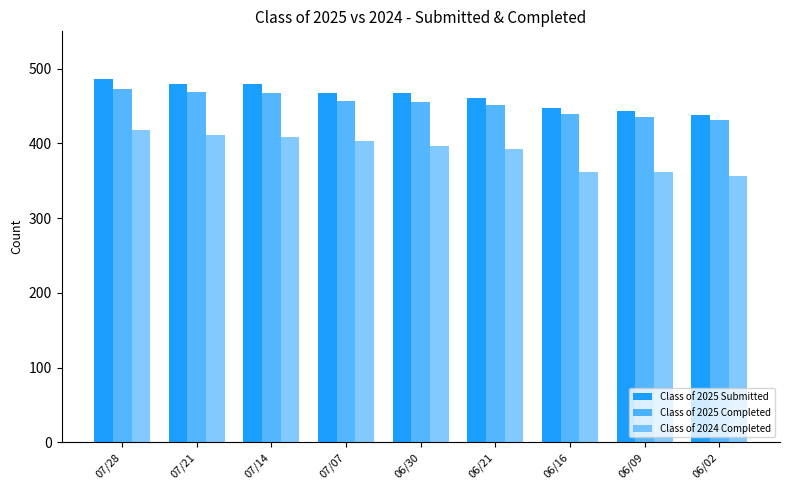

Which series changed the most between 06/09 and 06/02?

Class of 2025 Submitted